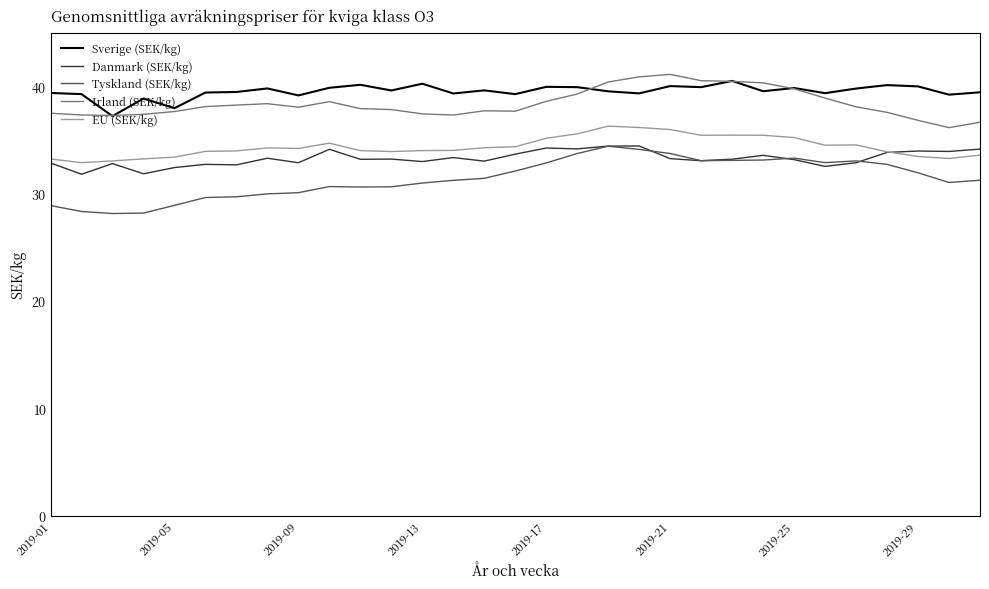

True or false: Tyskland (SEK/kg) and Irland (SEK/kg) cross at least once.

False